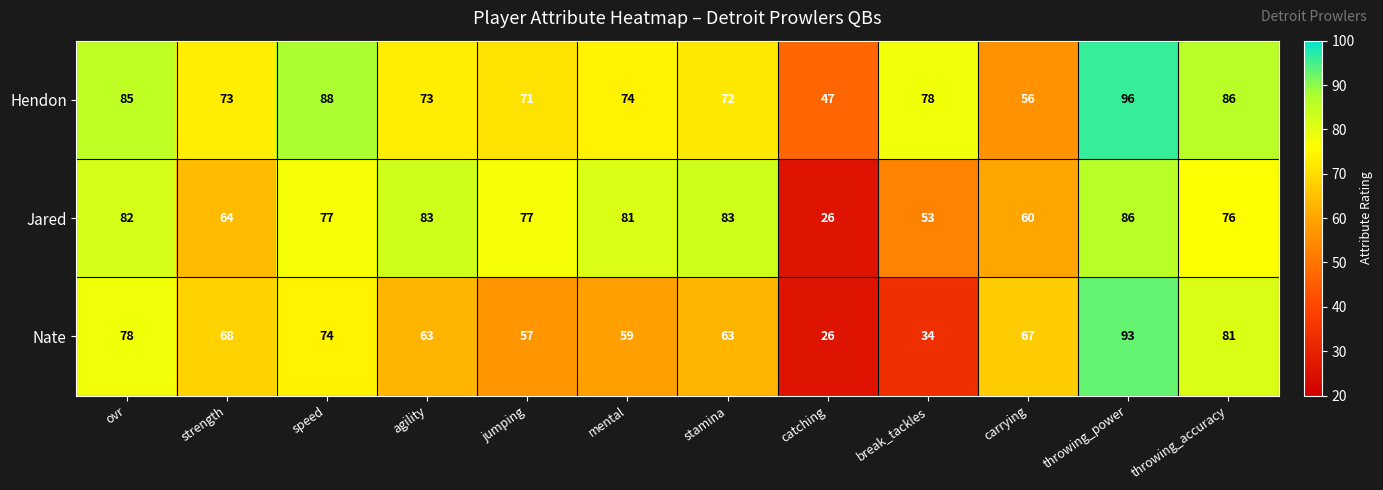

True or false: Jared has a value of 77 at jumping.

True